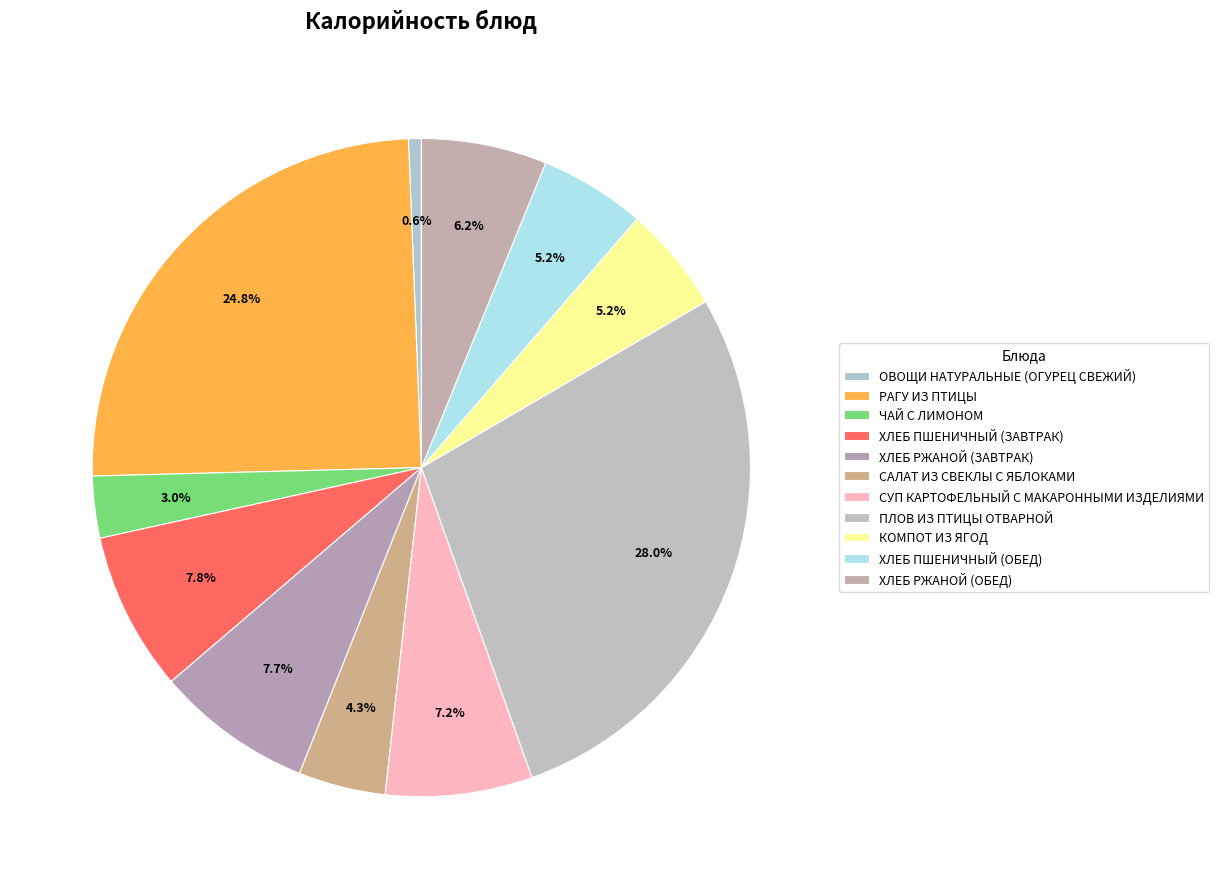

How many segments does this pie chart have?

11